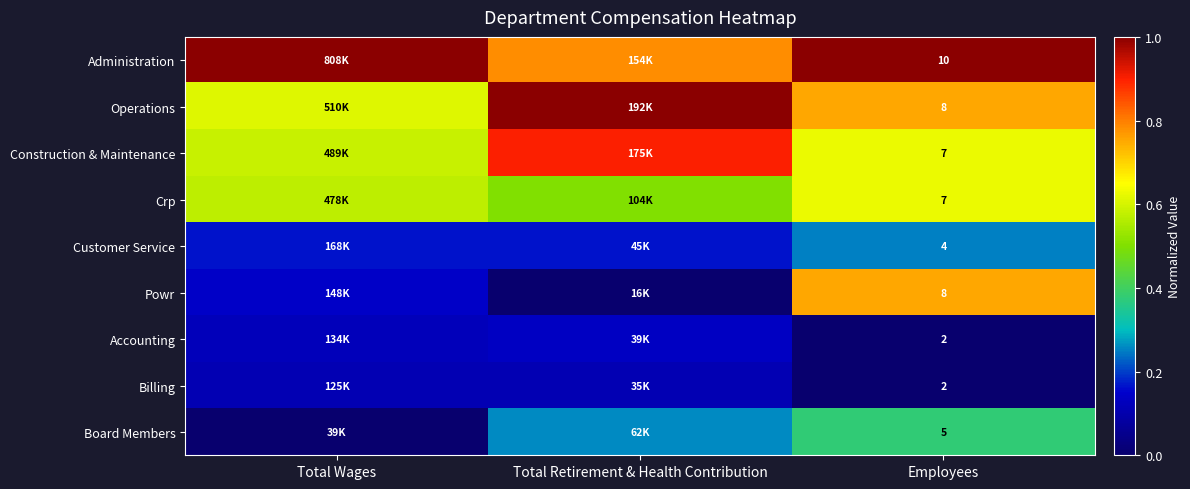

Is it true that Crp equals 0.5 at Total Retirement & Health Contribution?

True